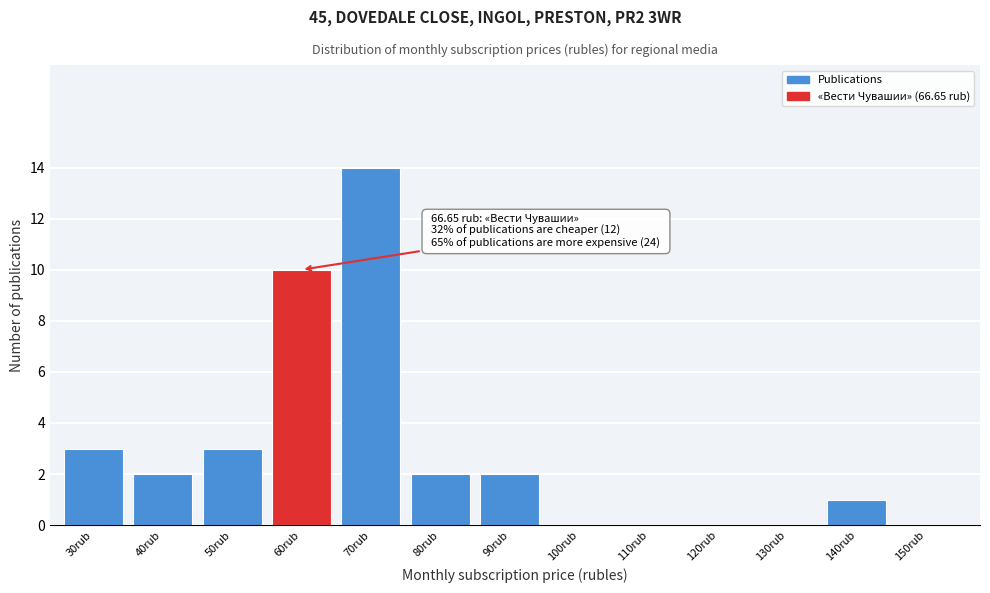

Reading right to left, list all the values displayed in this chart.

150rub=0	140rub=1	130rub=0	120rub=0	110rub=0	100rub=0	90rub=2	80rub=2	70rub=14	60rub=10	50rub=3	40rub=2	30rub=3